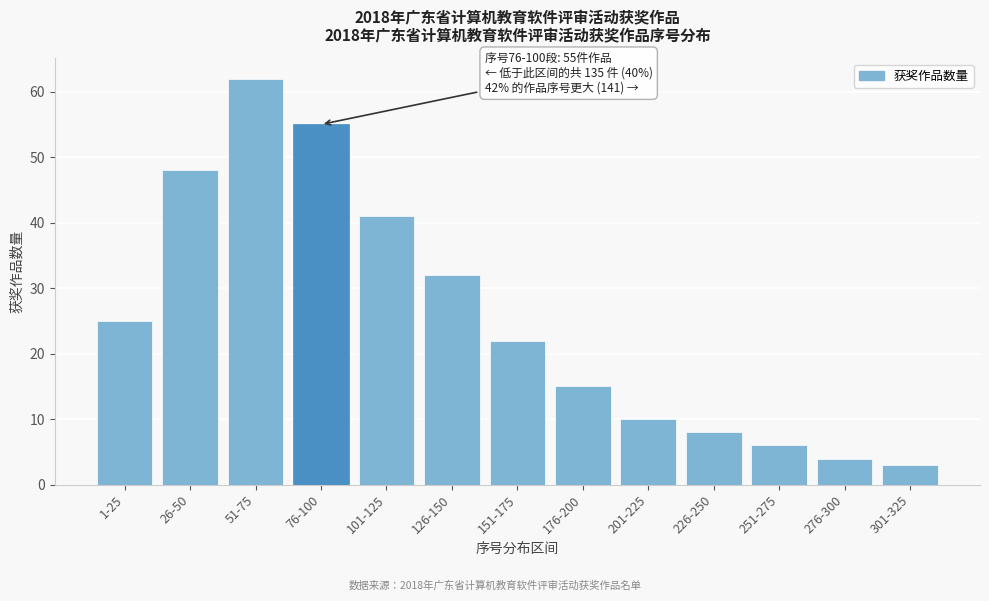

Reading left to right, list all the values displayed in this chart.

1-25=25	26-50=48	51-75=62	76-100=55	101-125=41	126-150=32	151-175=22	176-200=15	201-225=10	226-250=8	251-275=6	276-300=4	301-325=3